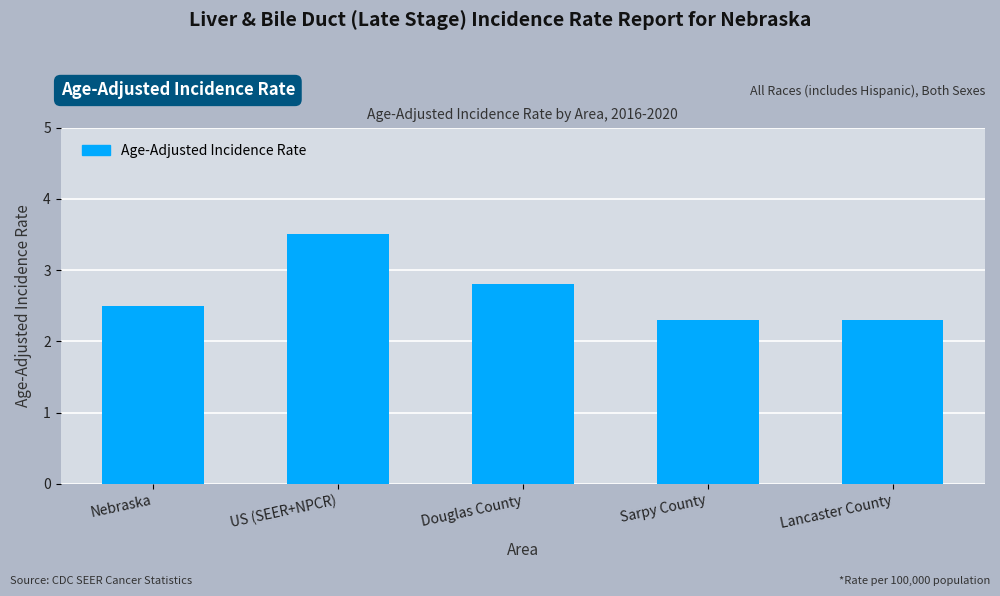

The chart shows a value of 2.3 at Lancaster County. True or false?

True